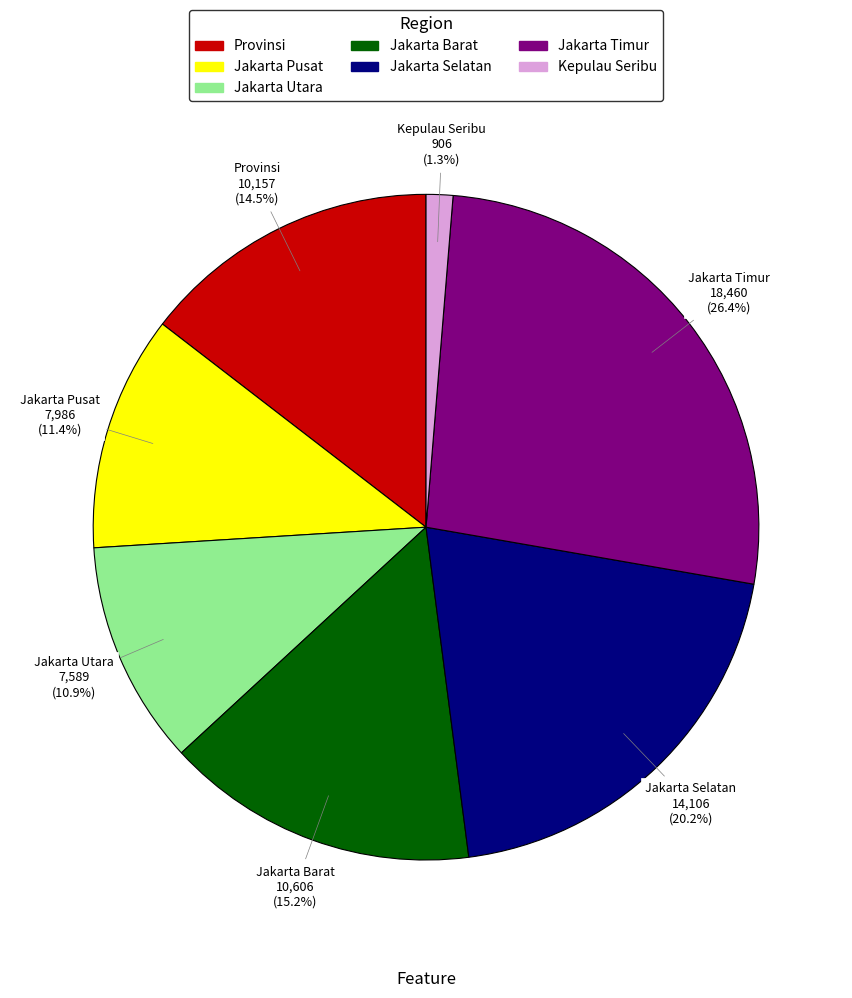

Which slice is the smallest?

Kepulau Seribu